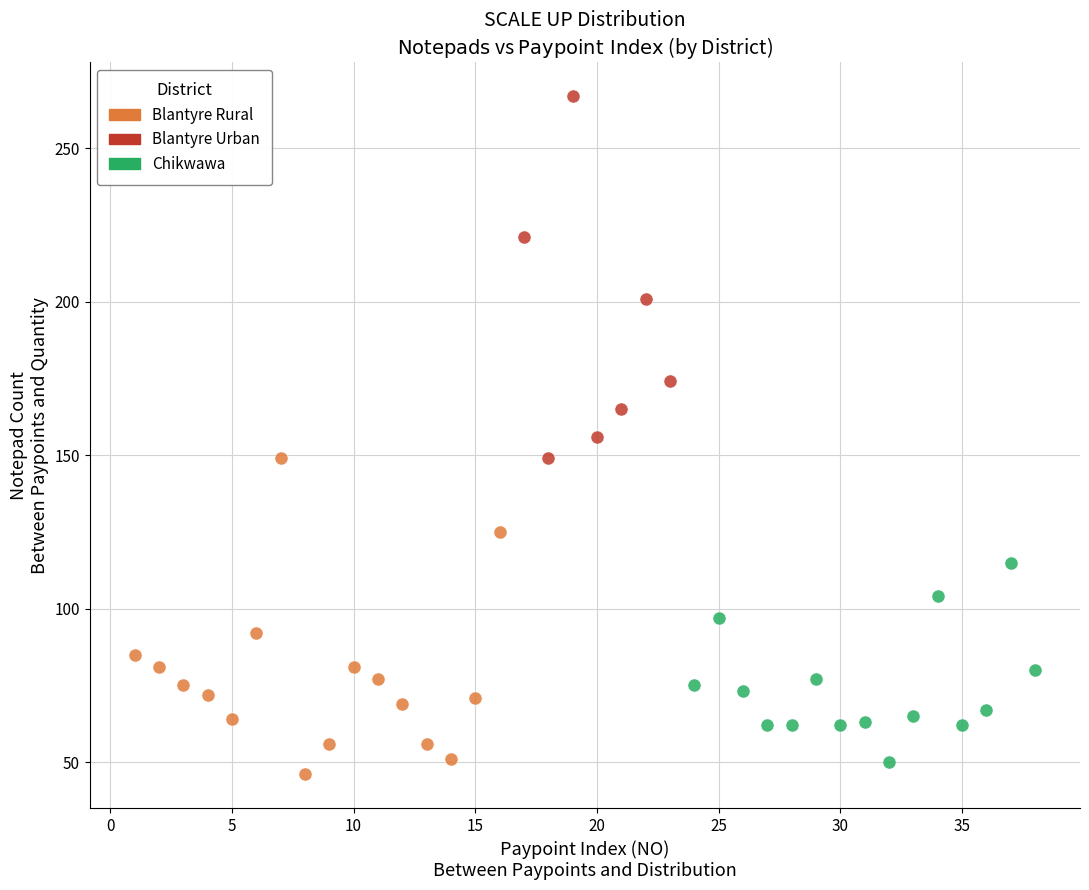

Which series reaches the maximum Y coordinate?

Blantyre Urban